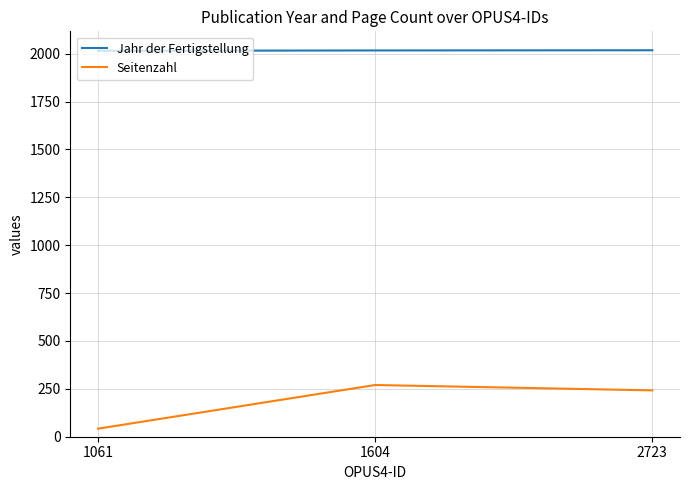

At how many categories does at least one series exceed 1544?

3